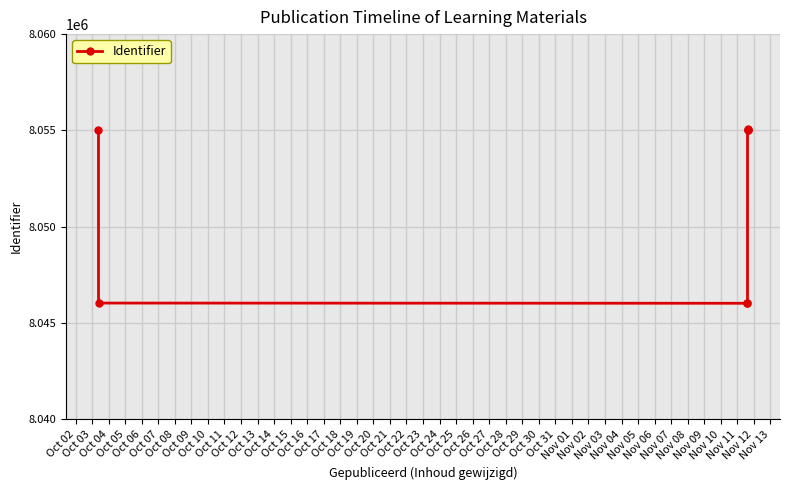

The value at Oct 04 is 8046027. True or false?

True